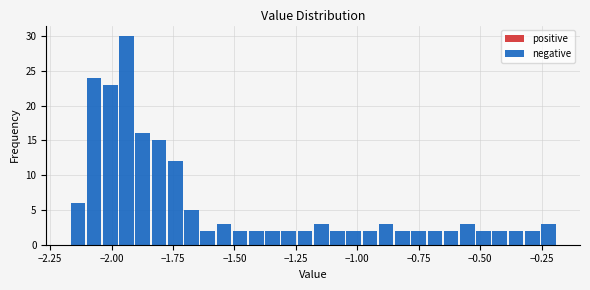

Around what value on the x-axis is the tallest bar? Give the approximate position of its centre, as read against the axis.

-1.95